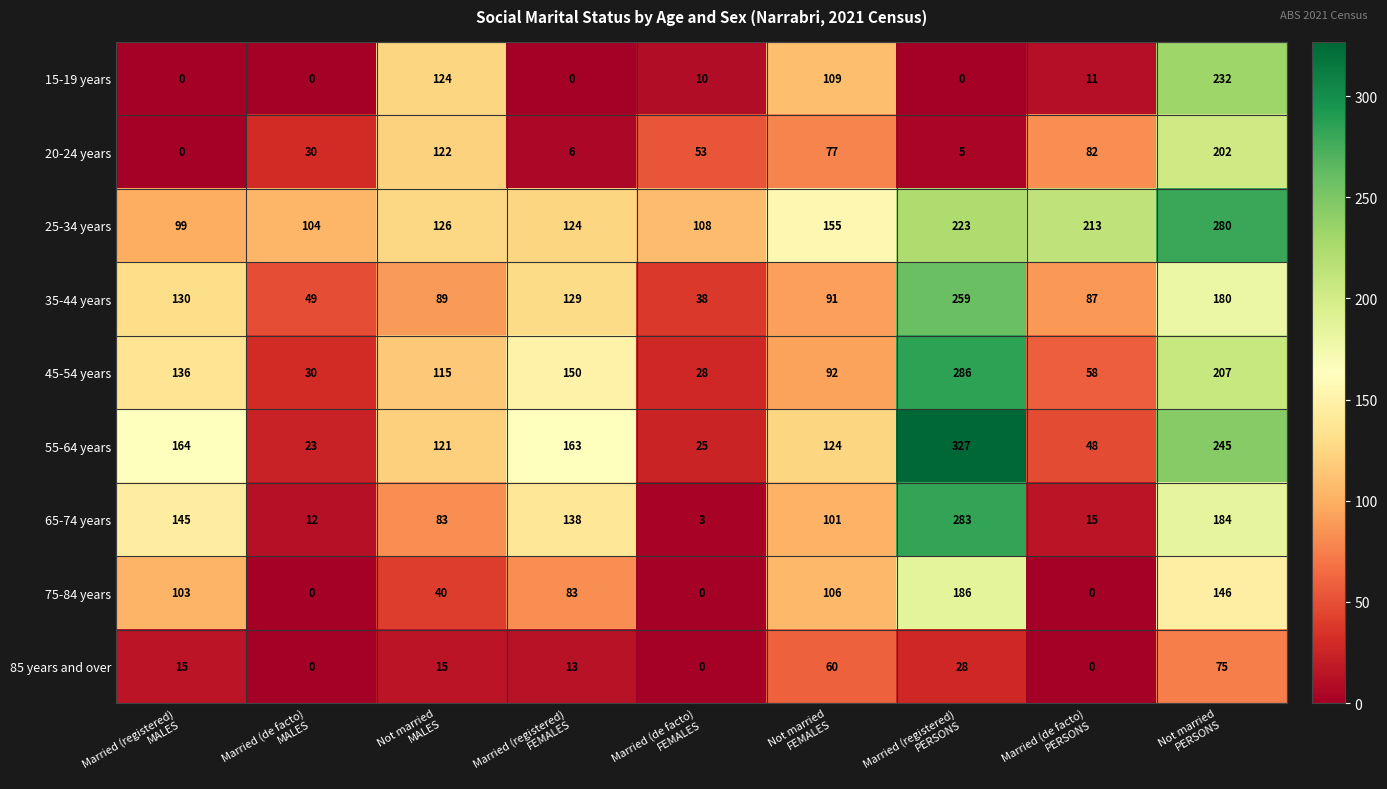

What is the maximum value shown in the chart?

327